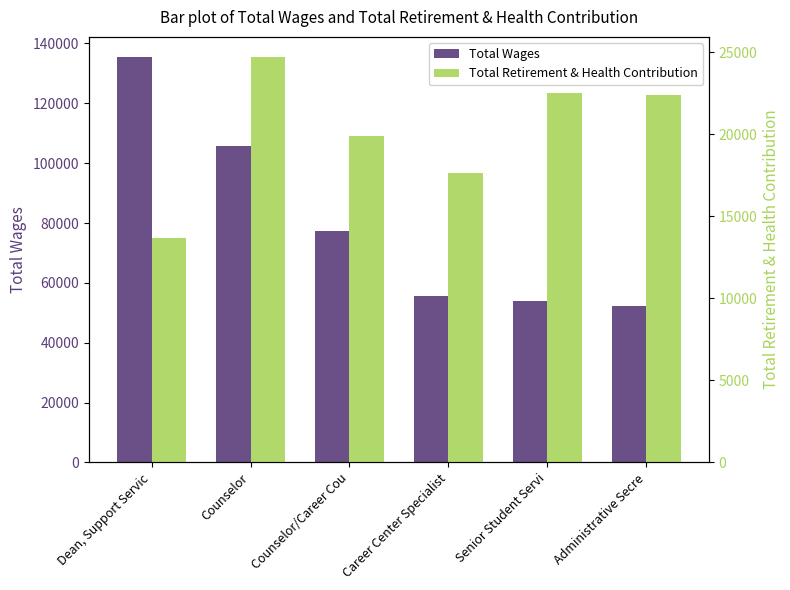

Rank the series by their maximum value, from highest to lowest.

Total Wages, Total Retirement & Health Contribution